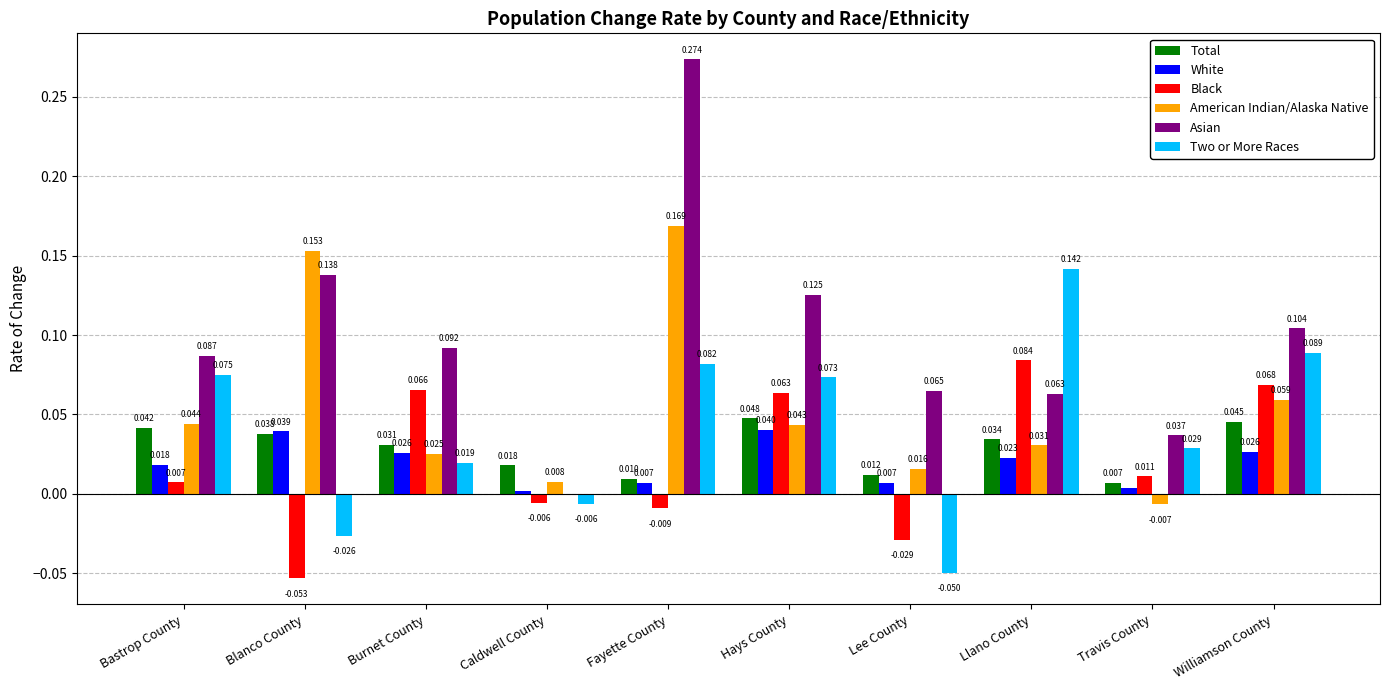

Where is American Indian/Alaska Native nearest to the value 0?

Travis County